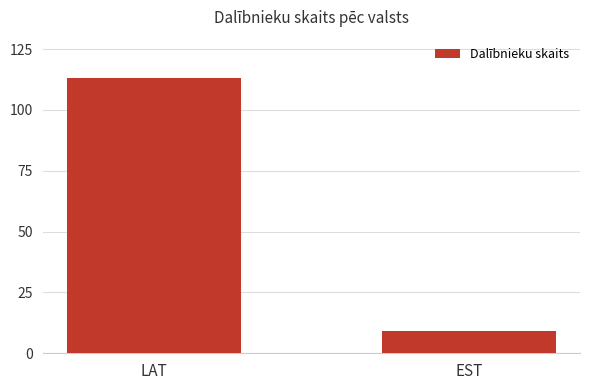

What is the value of the 2nd bar from the left?

9